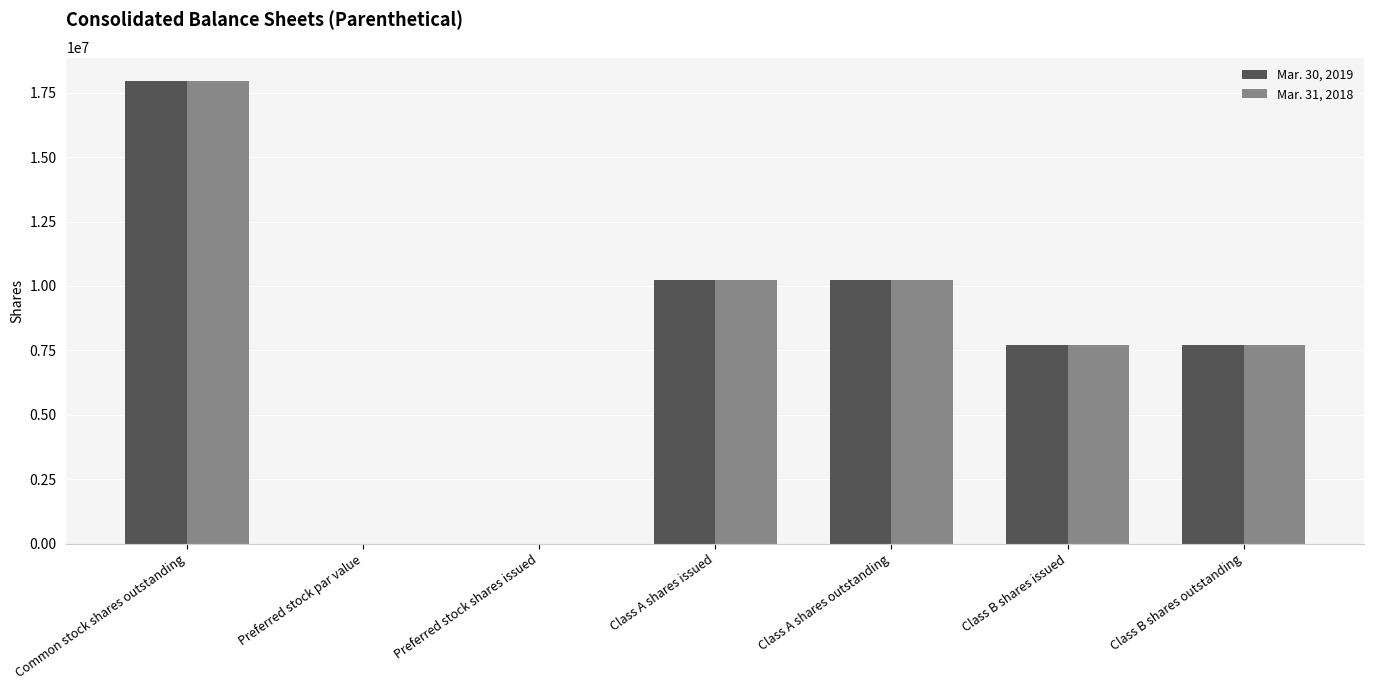

At which category is the sum across all series the highest?

Common stock shares outstanding